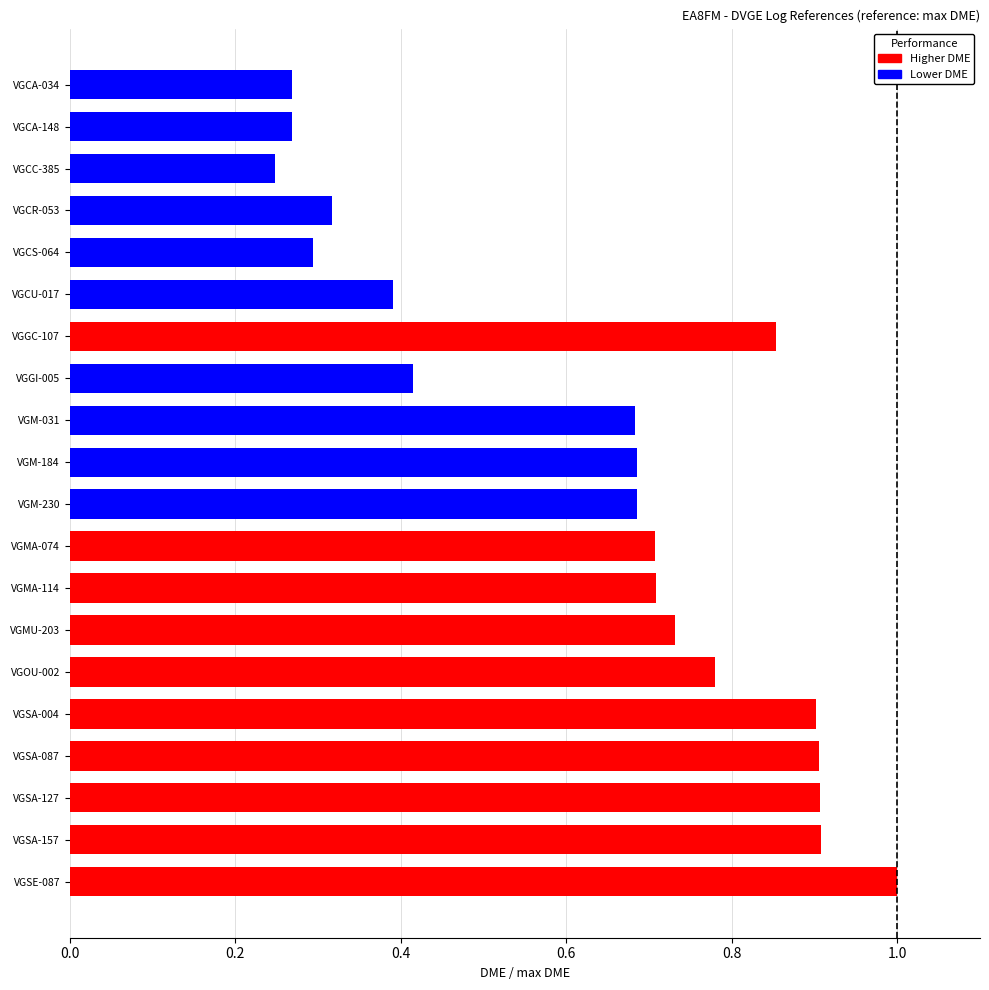

What is the sum of all values?

12.7